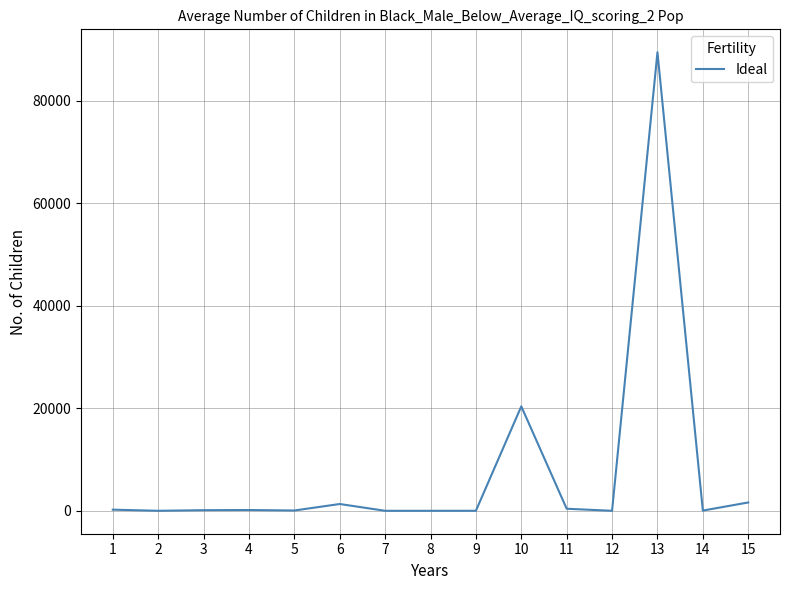

Between 9 and 13, which is larger?

13